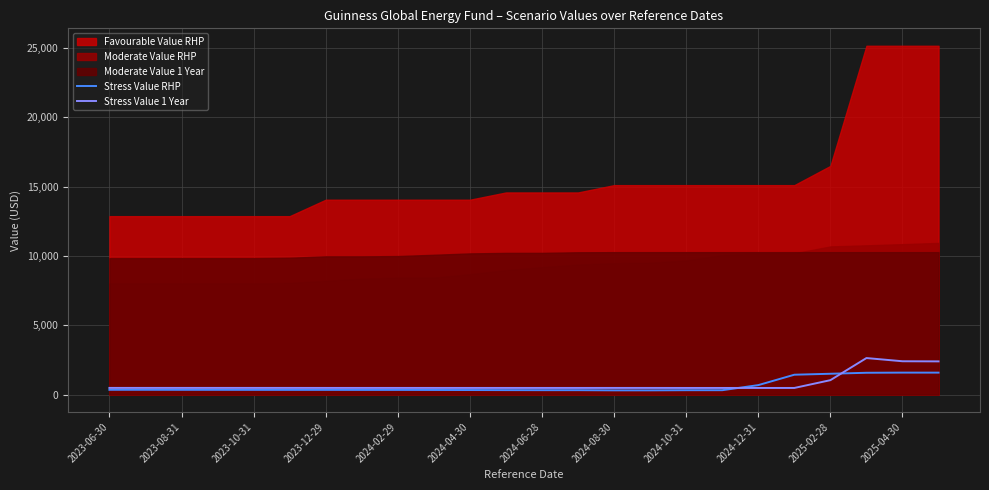

True or false: Stress Value 1 Year and Stress Value RHP cross at least once.

True